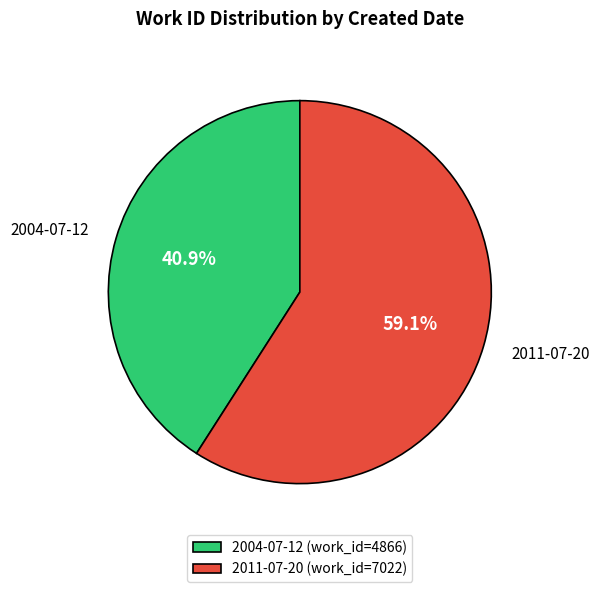

Which has a higher value, 2004-07-12 or 2011-07-20?

2011-07-20